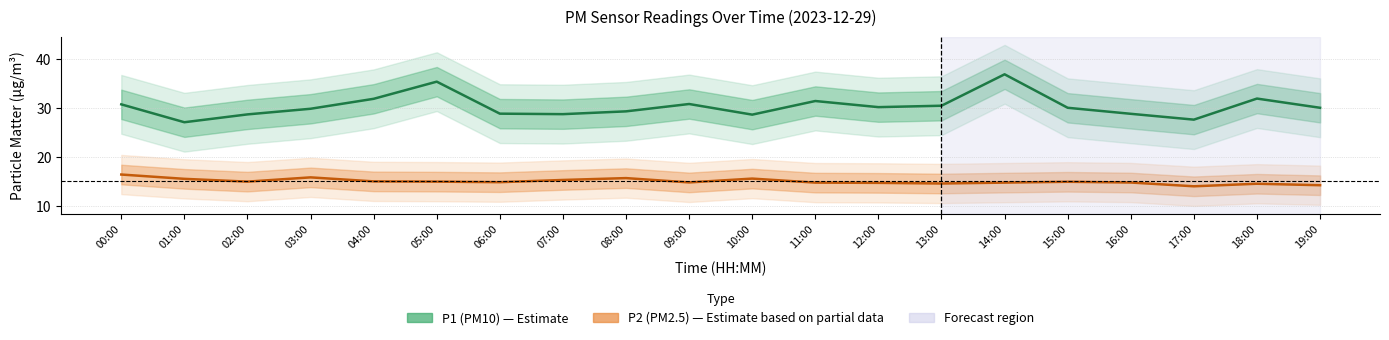

Rank the series by their maximum value, from highest to lowest.

P1, P2